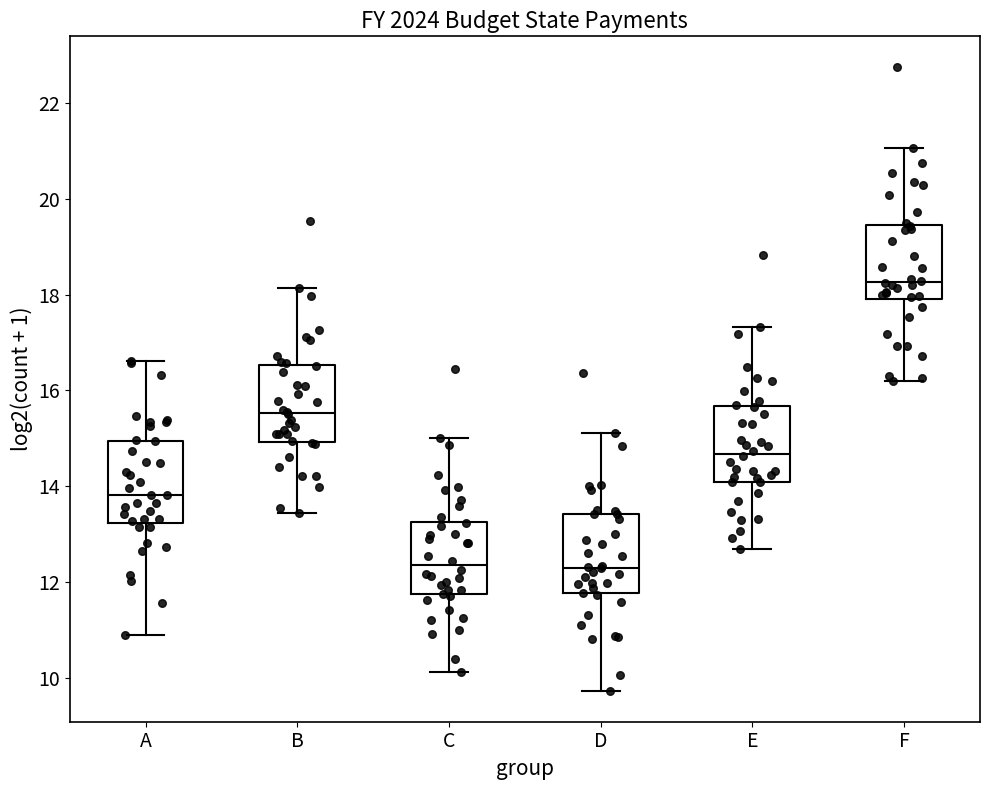

Where does the median line of the box for E sit on the y-axis? The values are not printed on the chart, so give them approximately, as read against the axis.

14.6